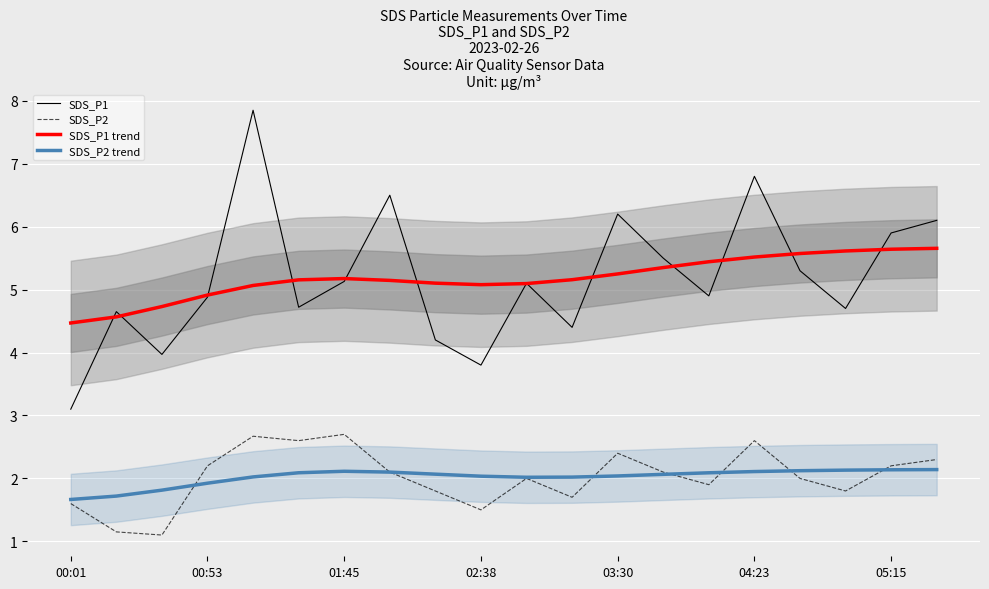

What is the maximum value for SDS_P2?

2.7